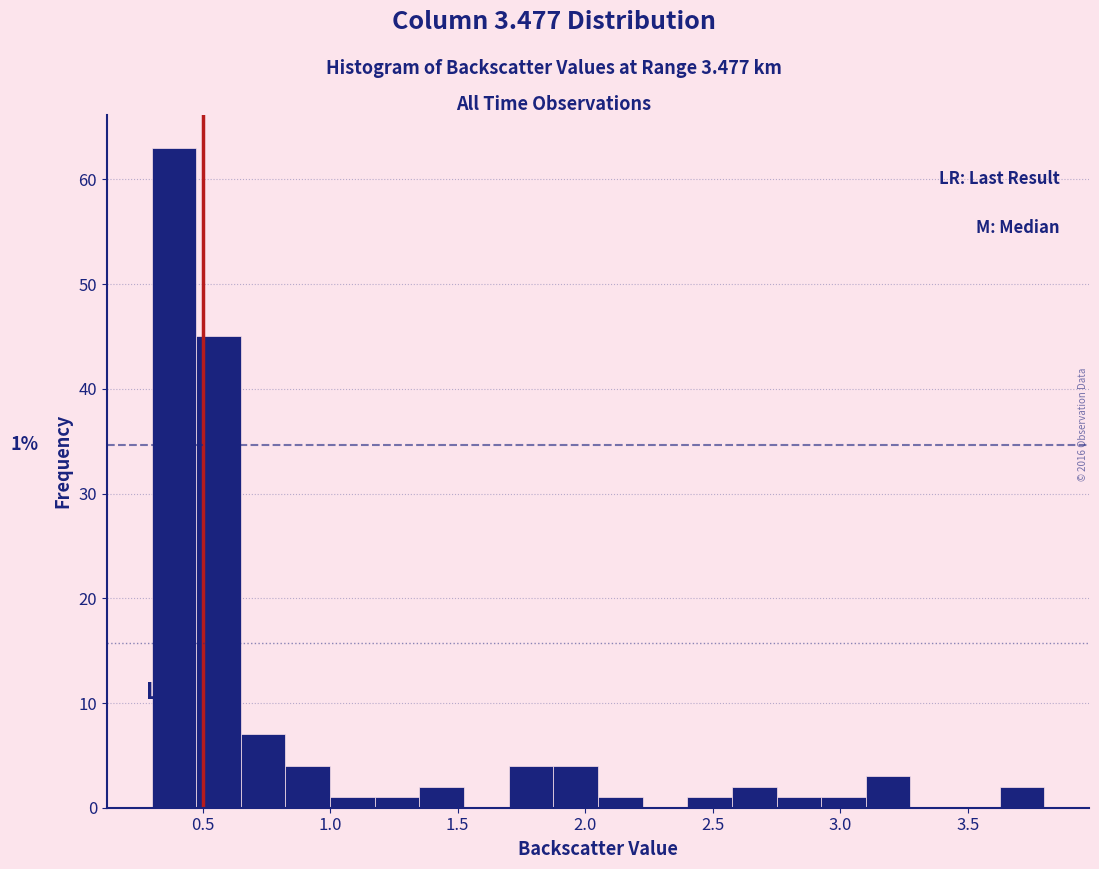

Read against the x-axis, roughly where is the centre of the tallest bar?

0.40